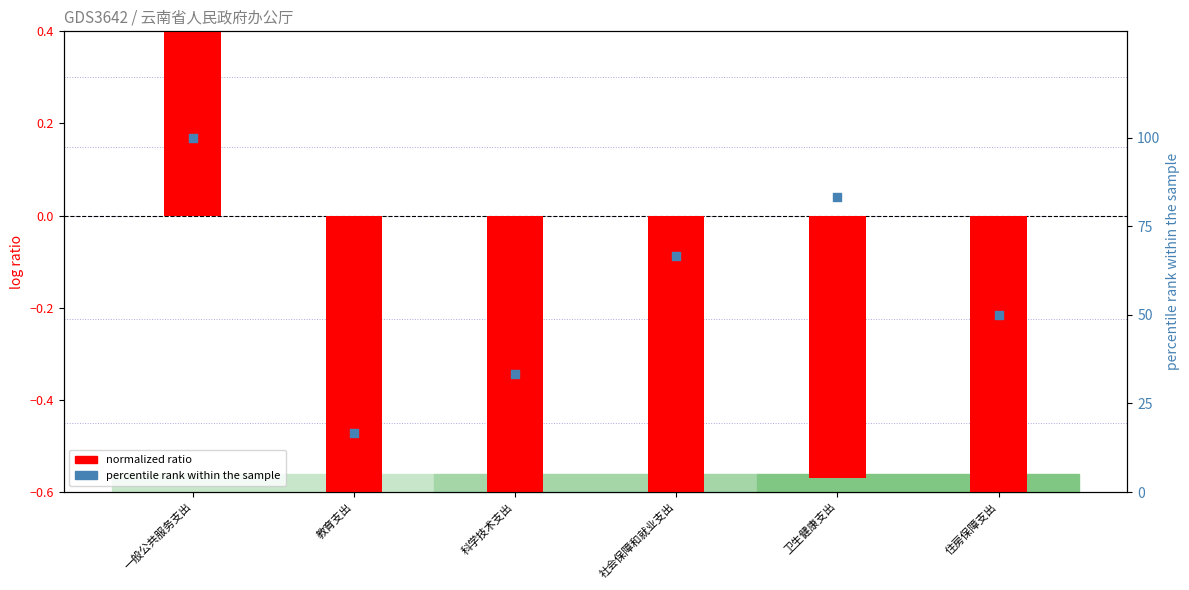

Which series contains the highest Y value?

percentile rank within the sample